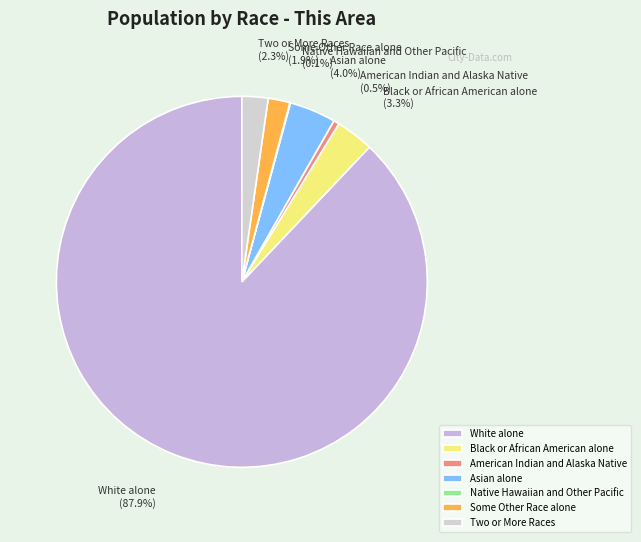

What percentage is NOT represented by Some Other Race alone?

98.1%